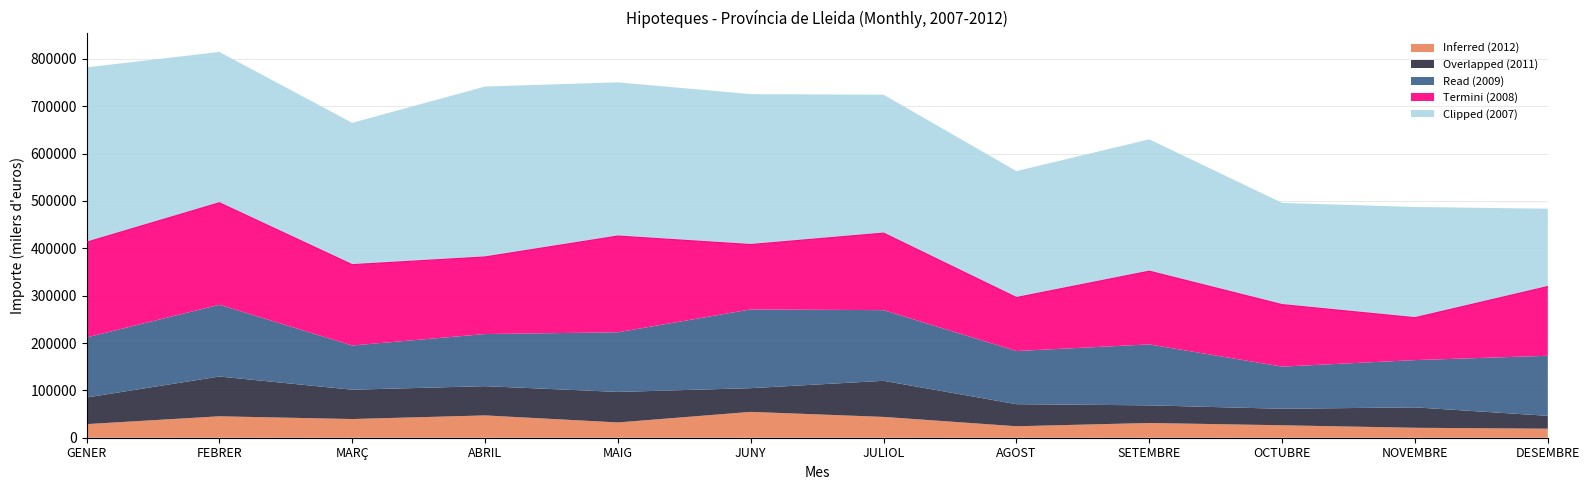

How many distinct data groups are displayed?

5